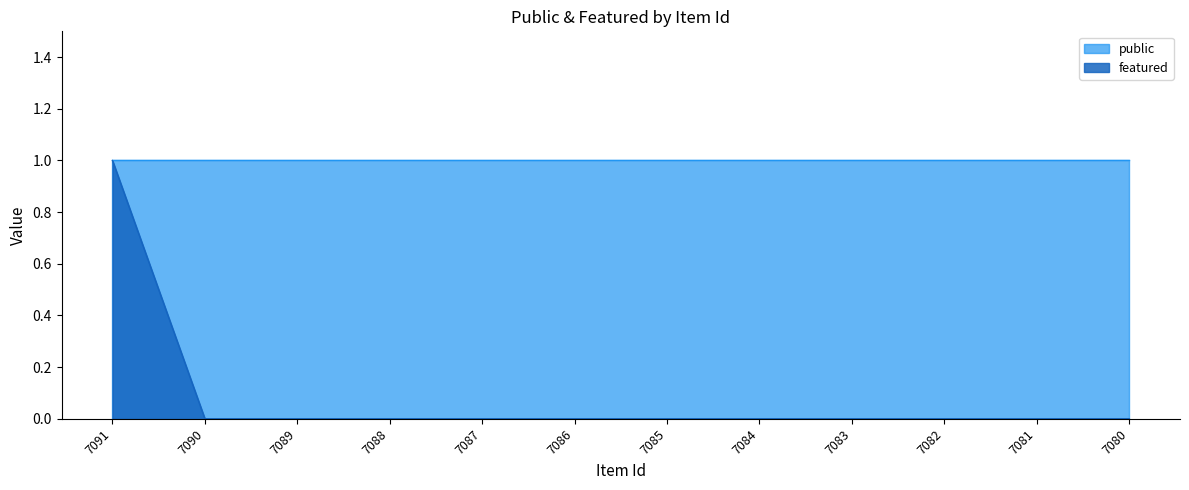

True or false: the data shows 0 at 7084.

True